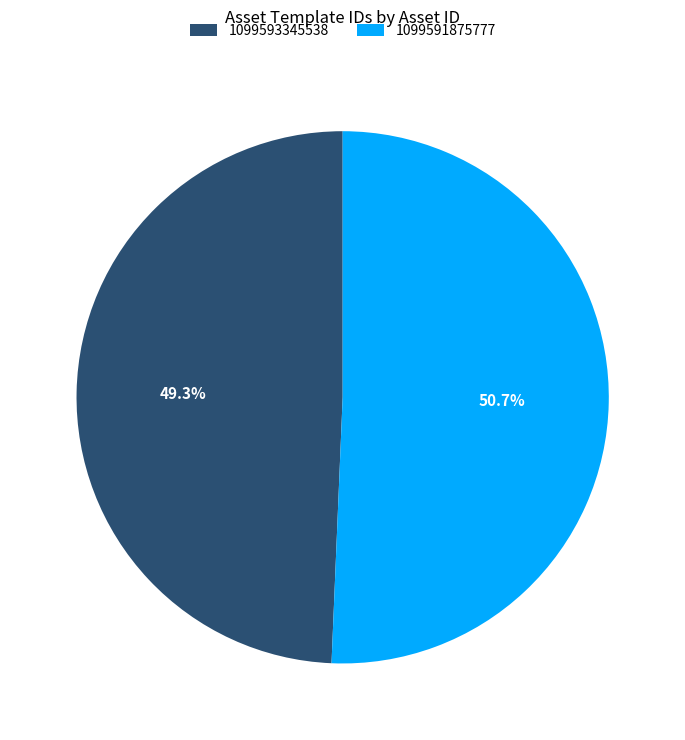

The 1099593345538 slice represents 63% of the pie. True or false?

False